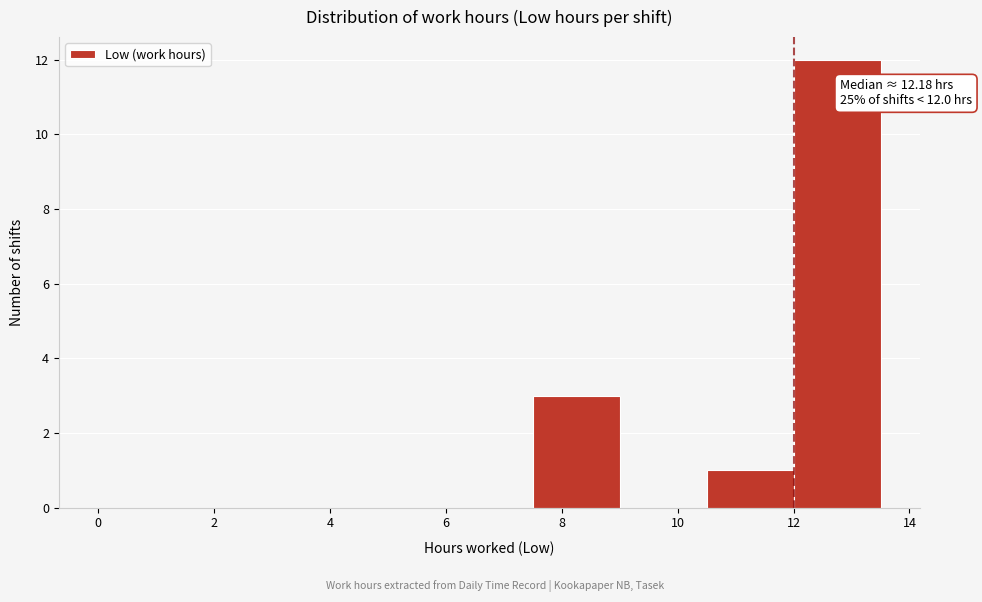

Over which range of the x-axis is the bar tallest?

12.0 to 13.5